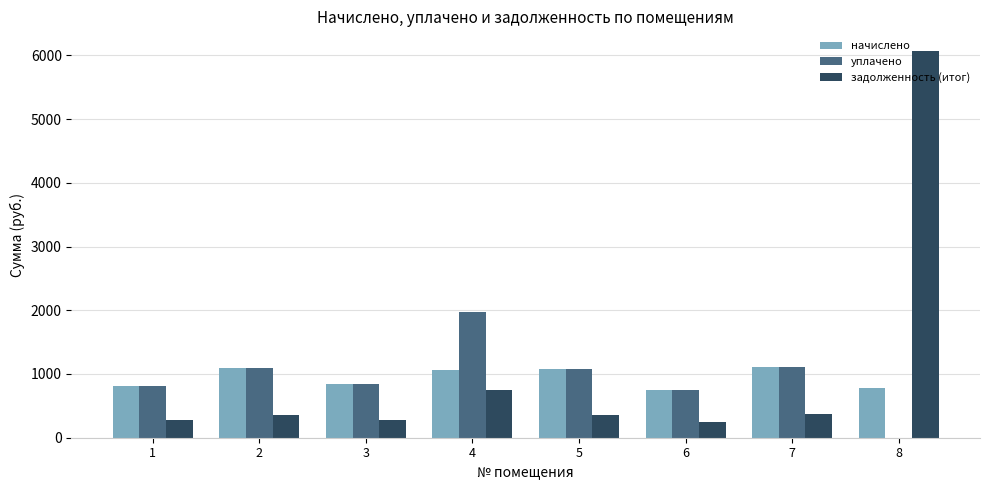

At which category is the sum across all series the highest?

8